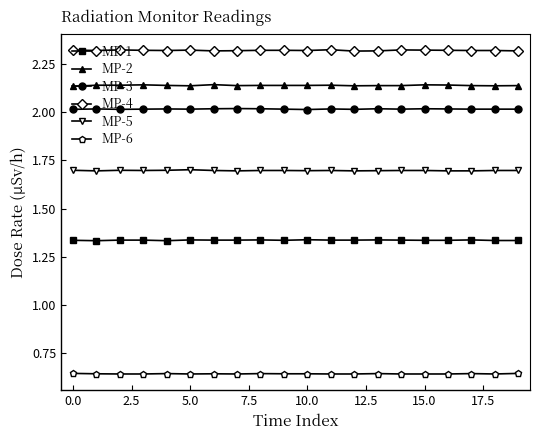

Is this an area chart (filled region under the line)?

No